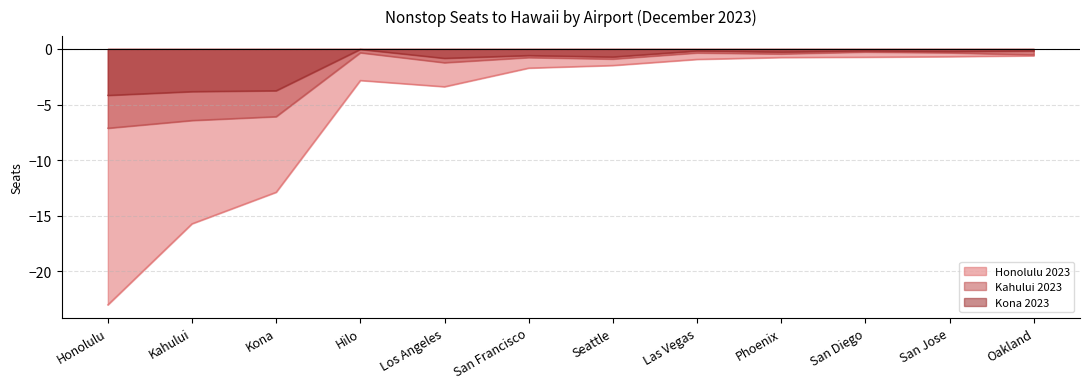

True or false: Kona 2023 and Kahului 2023 intersect in this chart.

False